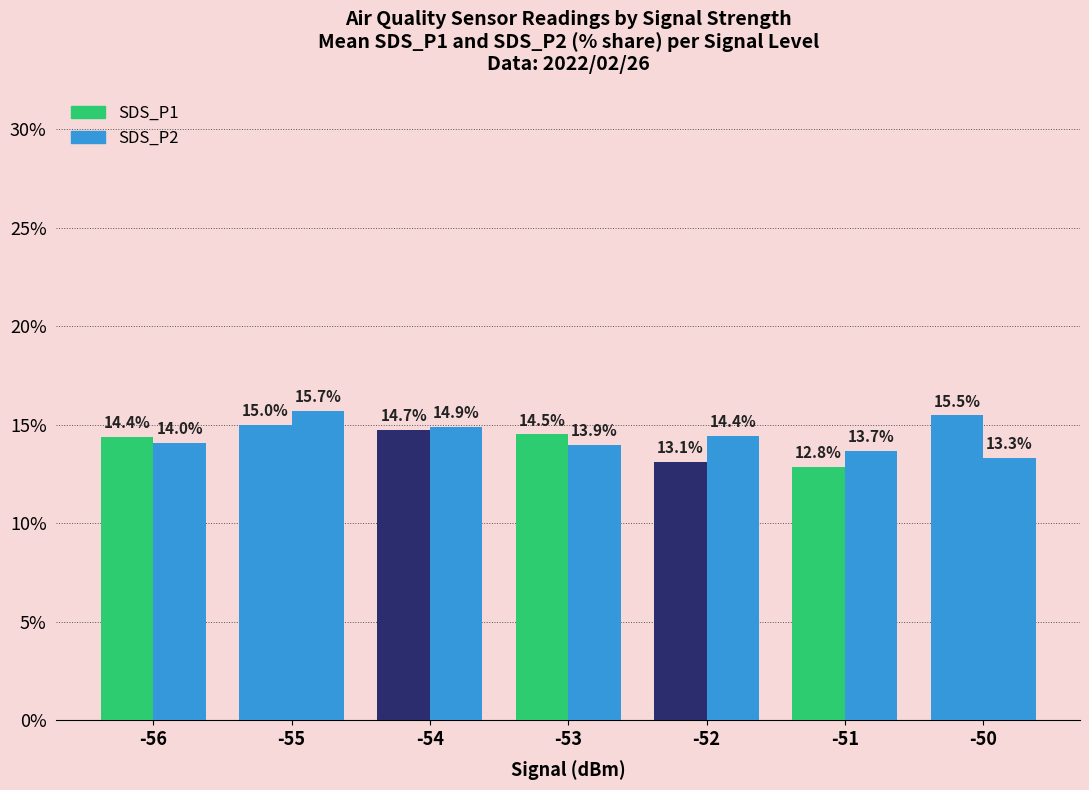

How many data points in SDS_P2 are less than 14?

3